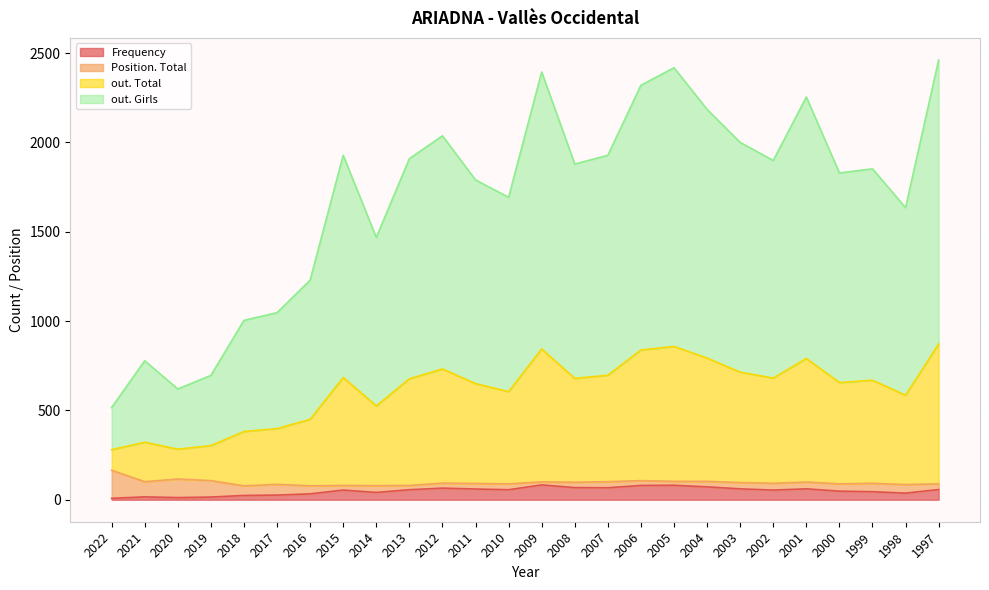

Between 2022 and 2003, which is larger?

2003